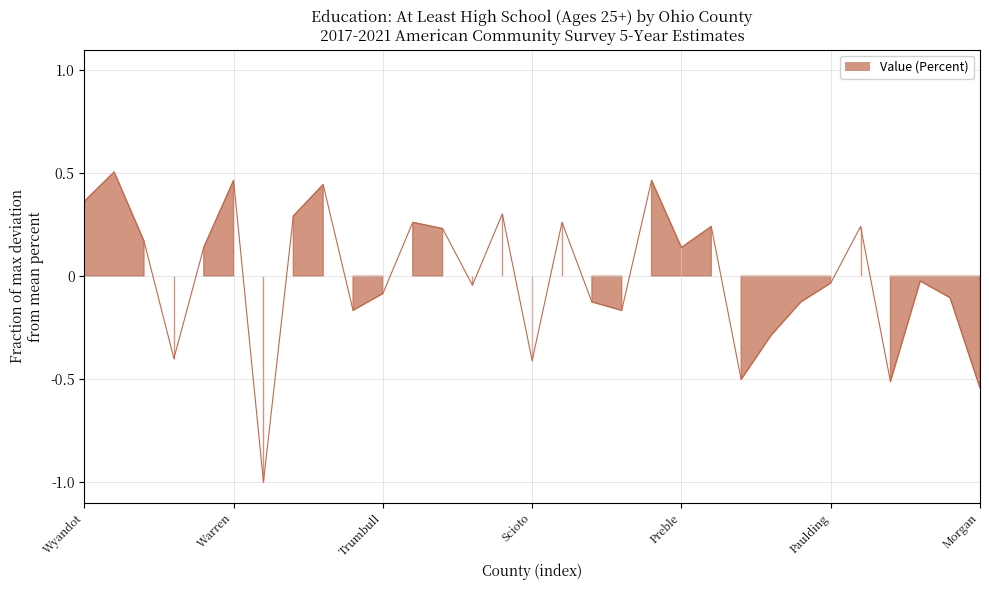

At which category does the data reach its first local valley?

Wayne